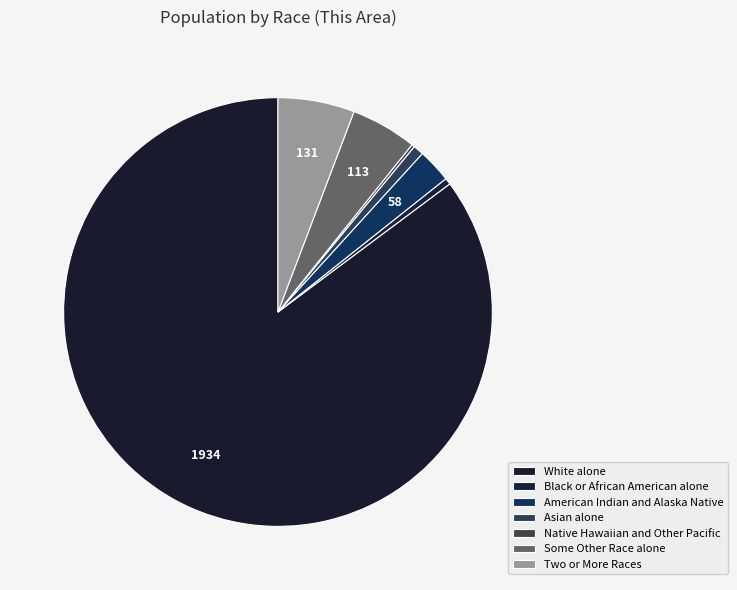

Do Black or African American alone and Two or More Races together represent more than half of the pie?

No